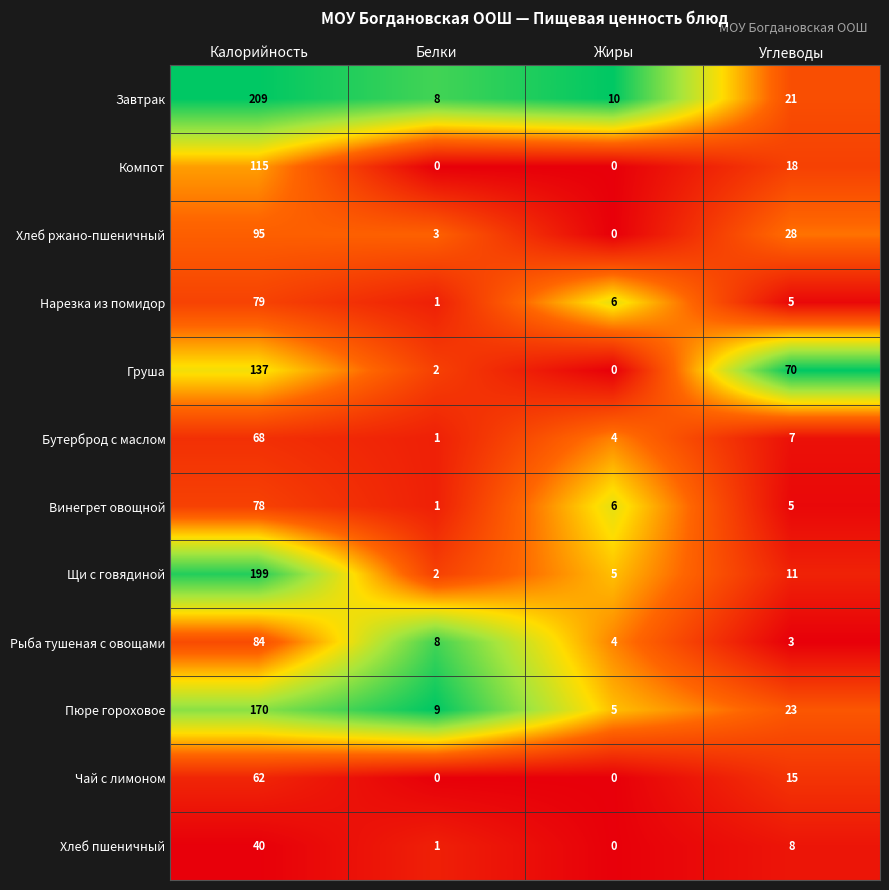

Rank the series by their maximum value, from highest to lowest.

Завтрак, Щи с говядиной, Пюре гороховое, Груша, Компот, Хлеб ржано-пшеничный, Рыба тушеная с овощами, Нарезка из помидор, Винегрет овощной, Бутерброд с маслом, Чай с лимоном, Хлеб пшеничный